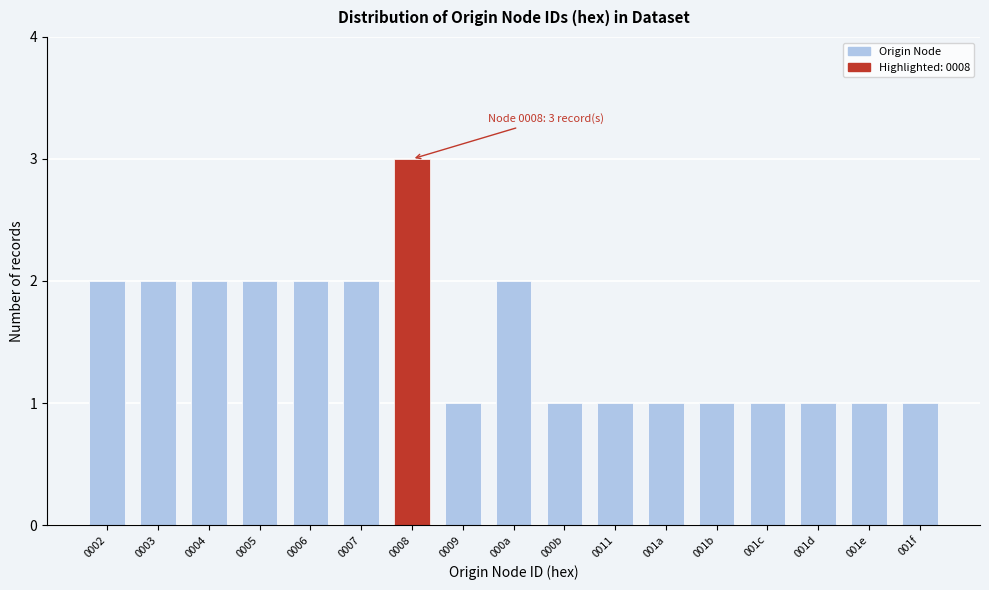

Reading left to right, extract all data points from this chart.

2	2	2	2	2	2	3	1	2	1	1	1	1	1	1	1	1